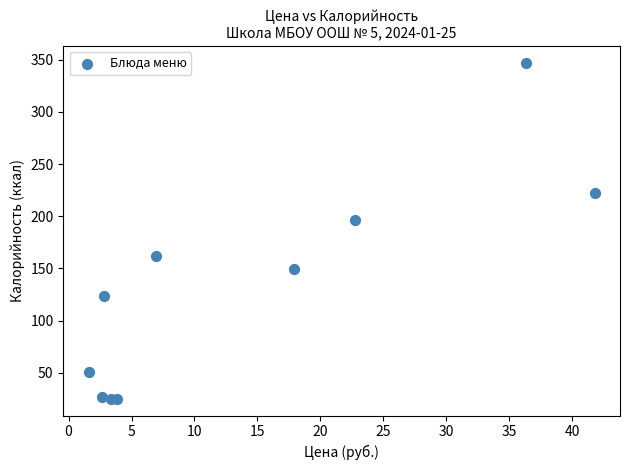

What Y value in the scatter plot is closest to 186?

196.0